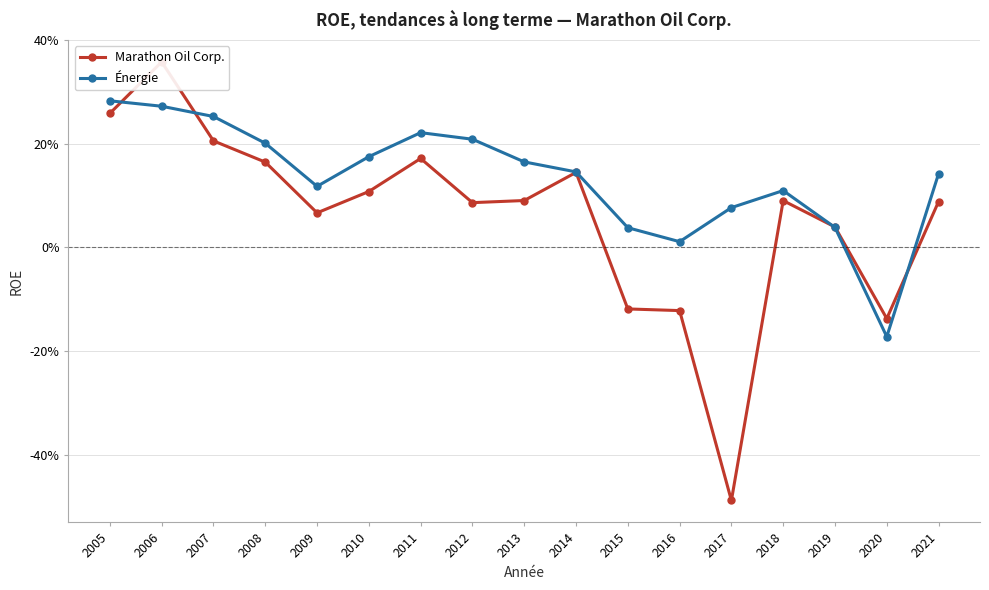

How many lines are shown in the chart?

2